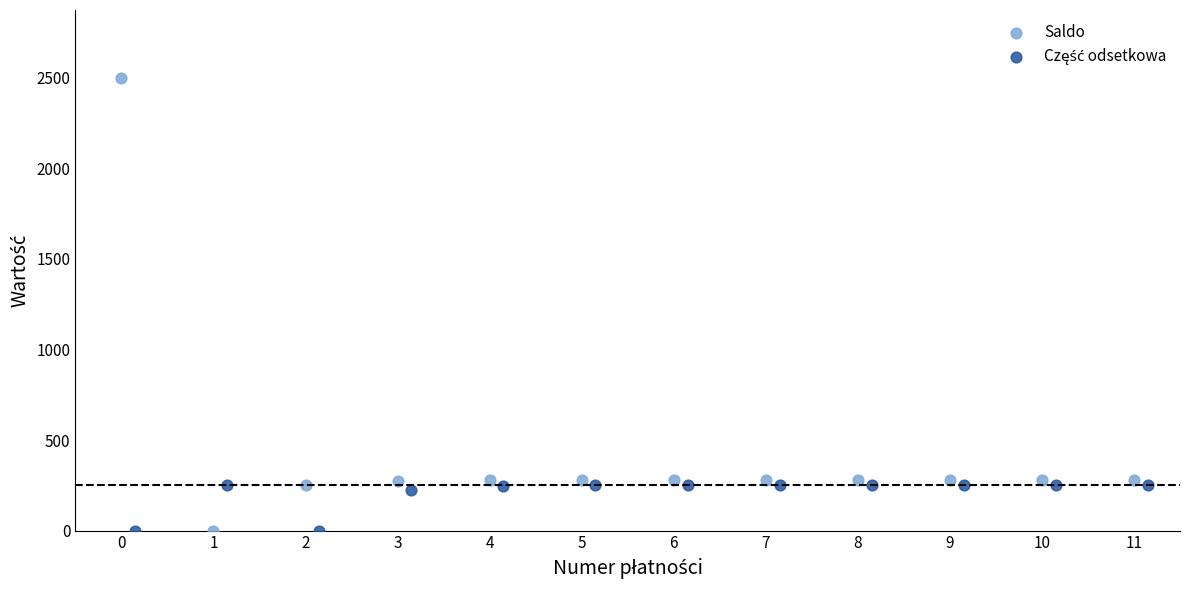

Which series has the widest spread of Y values?

Saldo